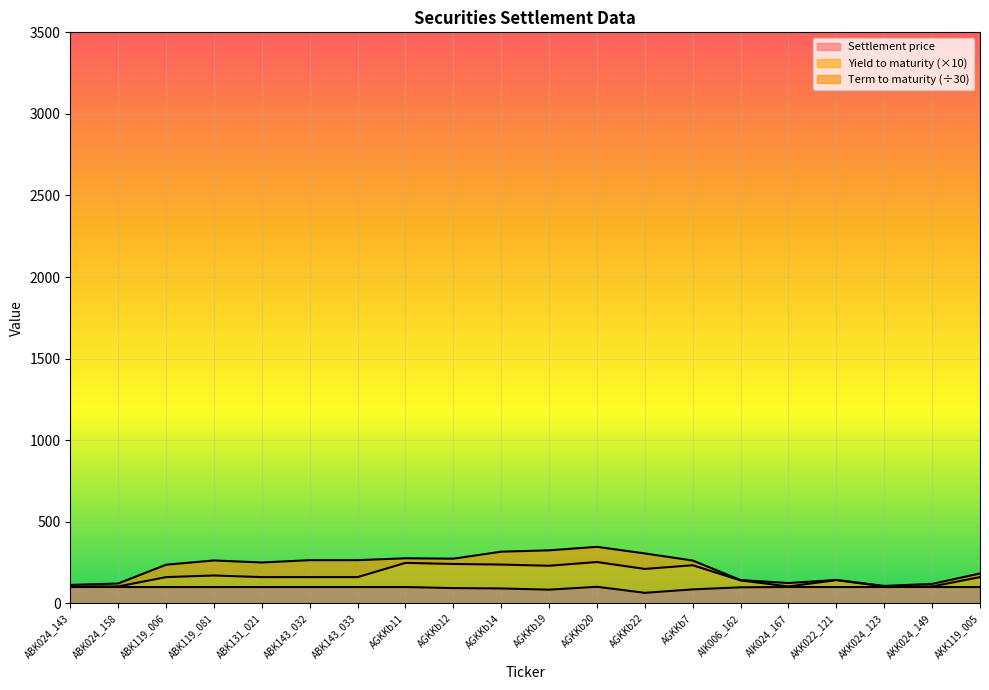

What is the total value across all series at AGKKb20?

346.4